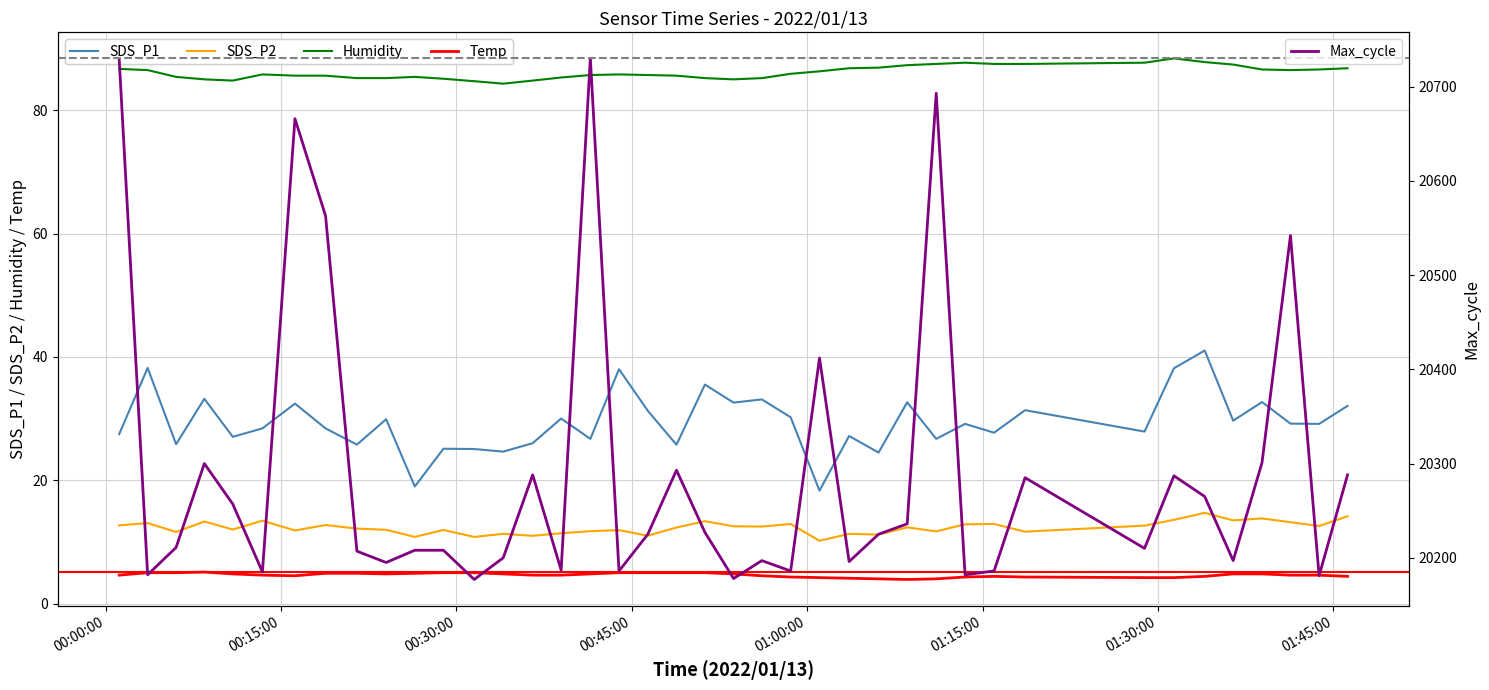

How many lines are shown in the chart?

5